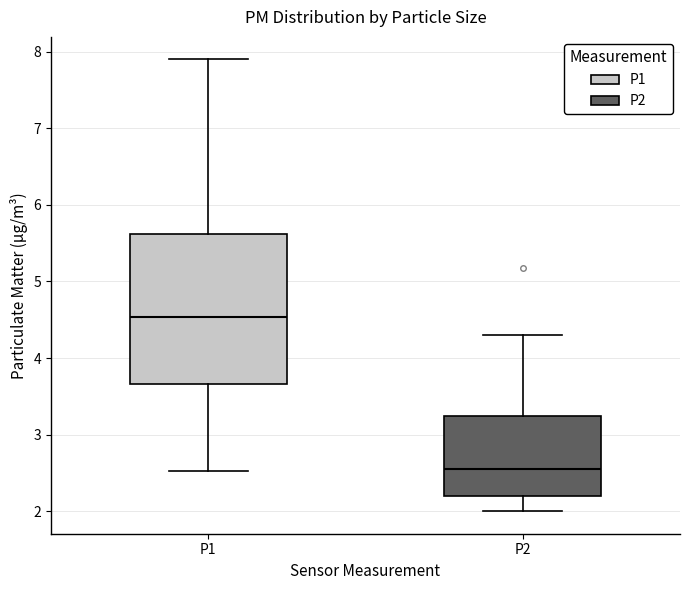

Where does the upper whisker of the box for P1 end on the y-axis? The values are not printed on the chart, so give them approximately, as read against the axis.

7.9